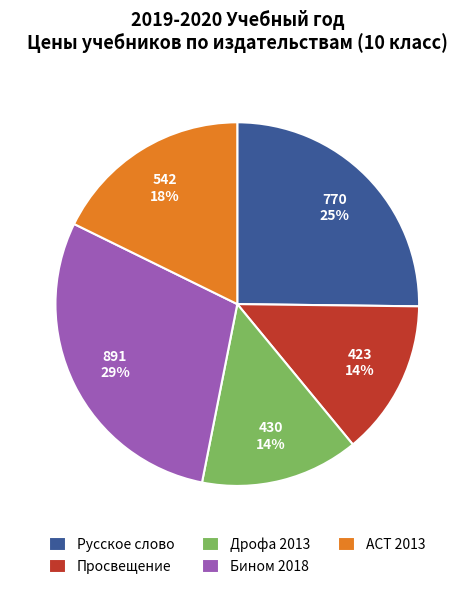

True or false: Русское слово accounts for 25% of the total.

True